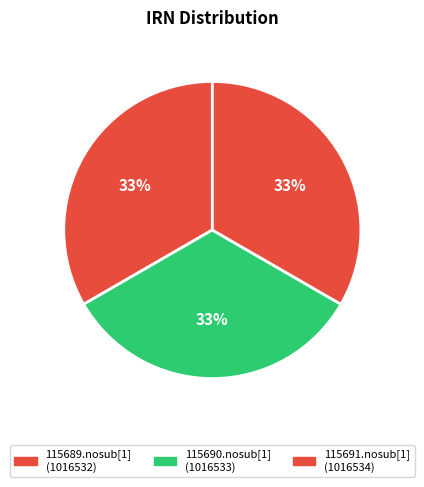

True or false: 115691.nosub[1] accounts for 25% of the total.

False